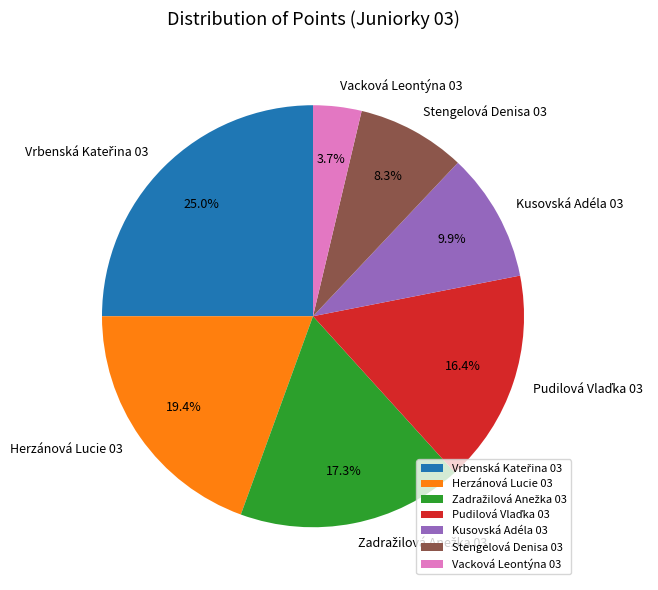

How many slices are in this pie chart?

7